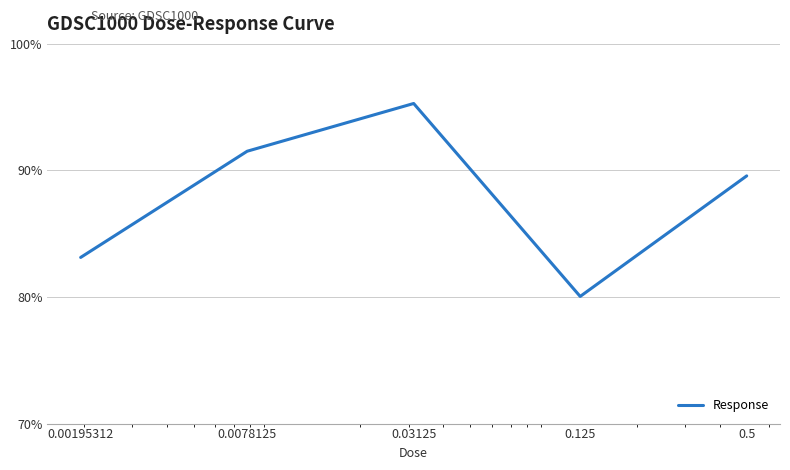

True or false: the data has more than 1 interior local peaks.

False